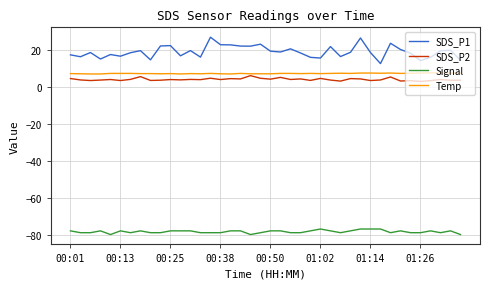

Which series has the largest range (max minus min)?

SDS_P1